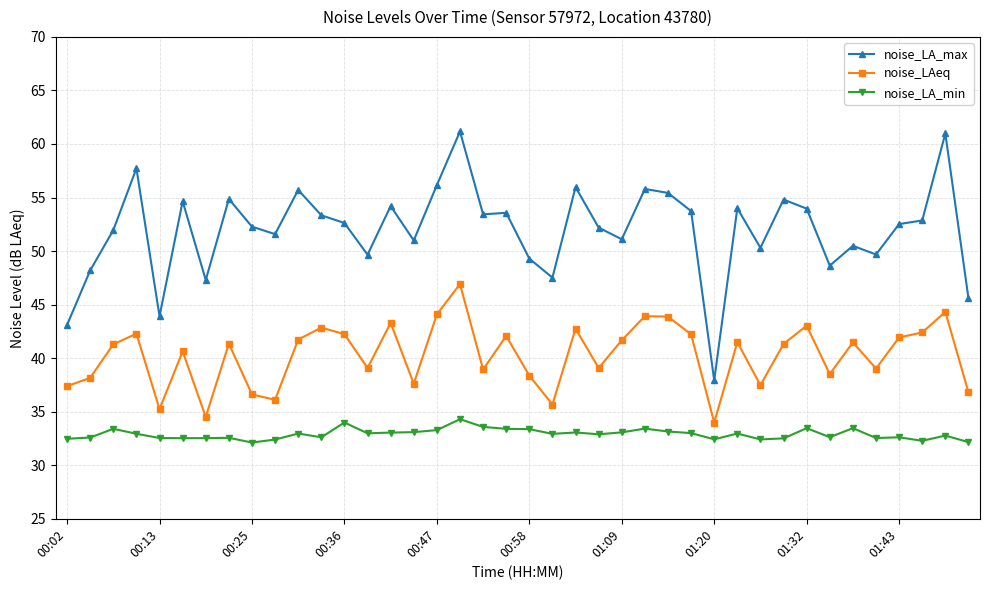

Does the chart display data point markers on the line(s)?

Yes